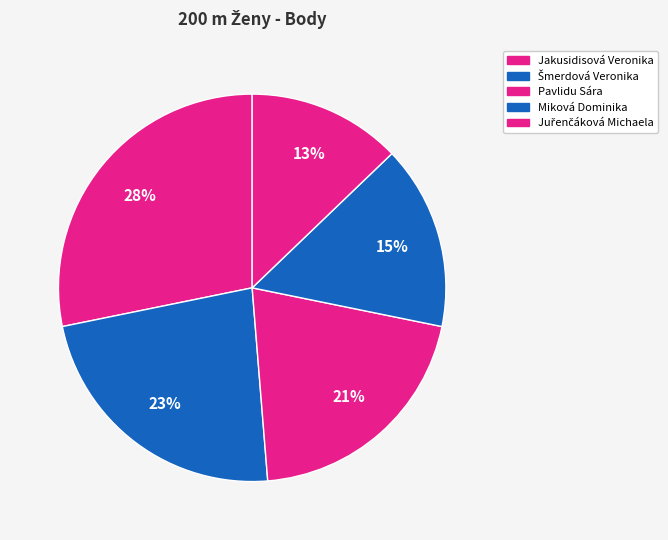

What percentage is the Pavlidu Sára slice, to the nearest percent?

21%